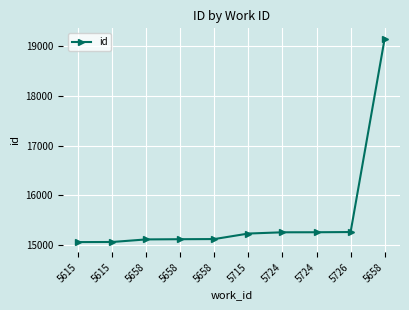

Is it true that the value at 5715 is 15232?

True